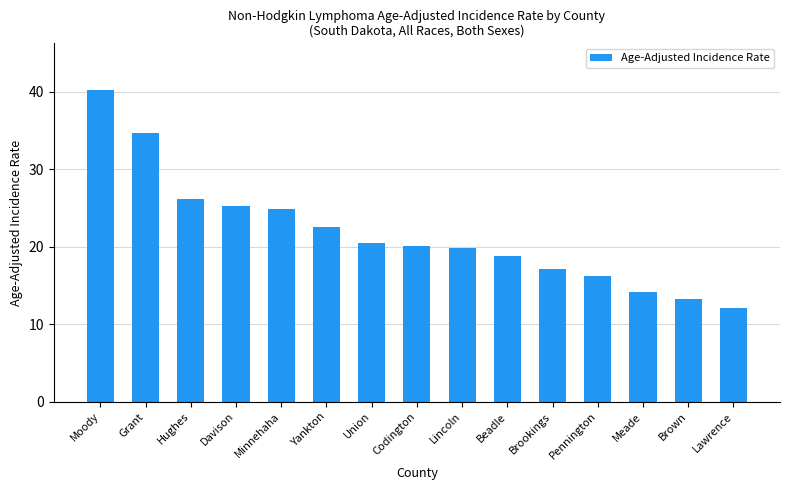

How many categories are shown in the chart?

15